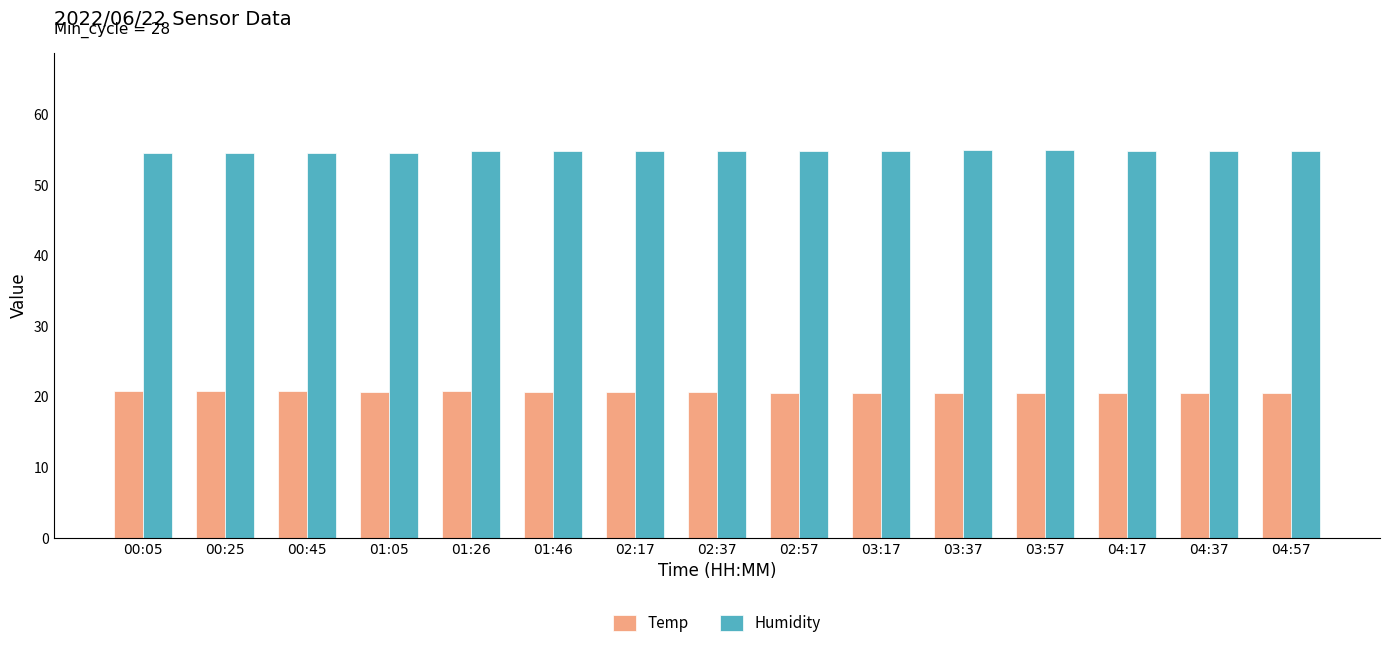

The Temp series shows 33.8 at 04:17. True or false?

False